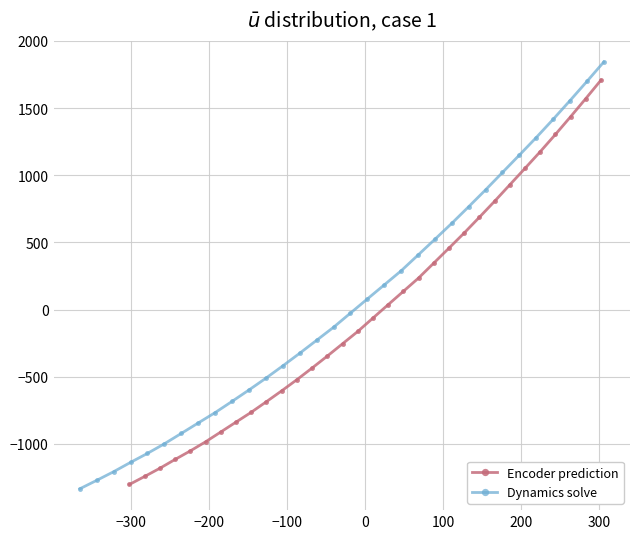

What is the value of the Encoder prediction point at the 30th from the left?

1435.9